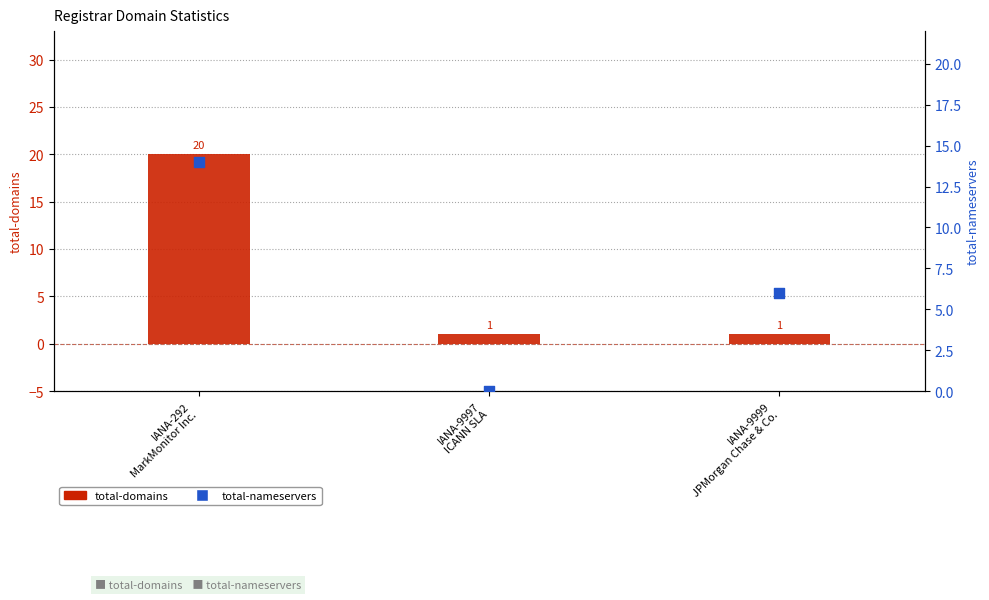

Which series has the largest total across all categories?

total-domains